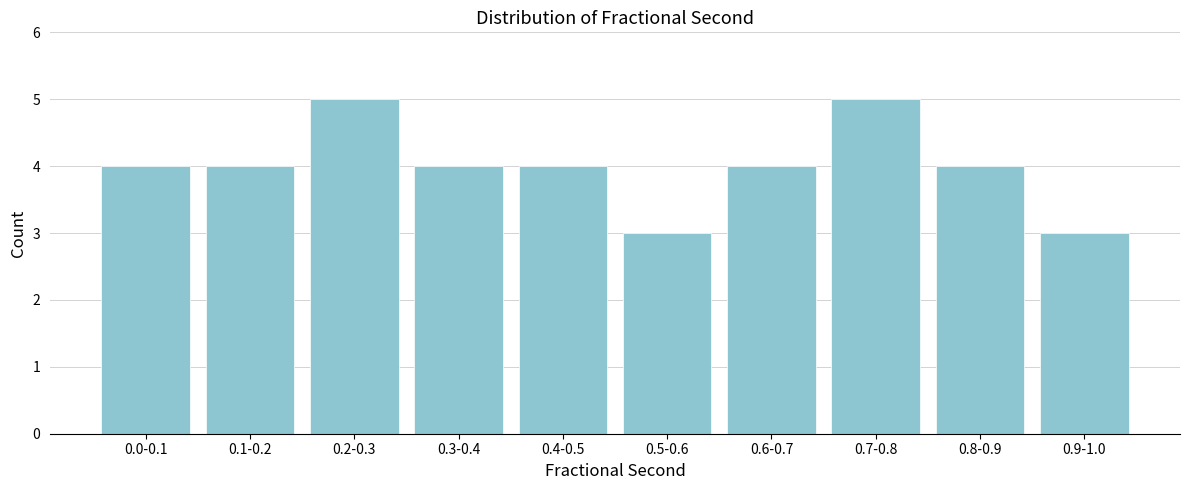

Reading left to right, what are all the values shown in this chart?

4	4	5	4	4	3	4	5	4	3